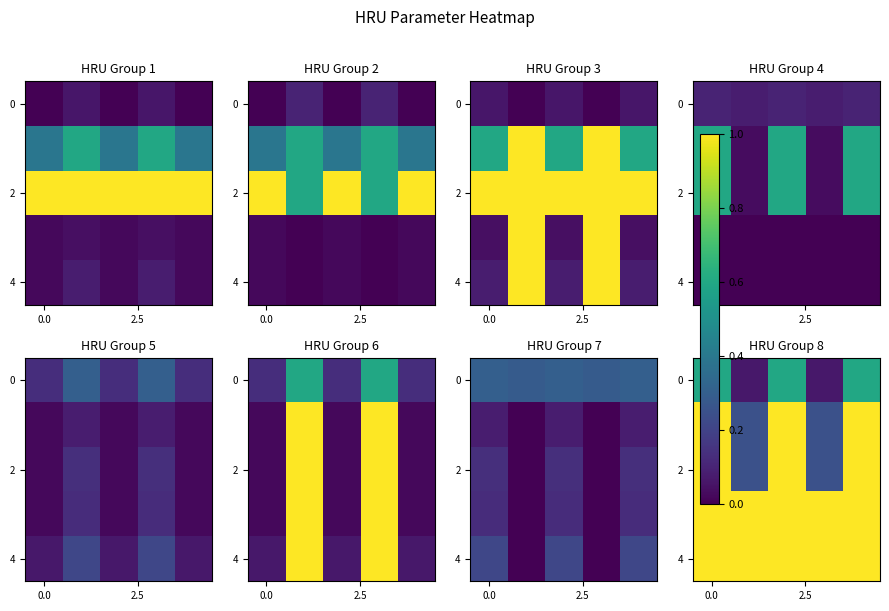

What is the spread (max minus min) of values at 3?

0.9